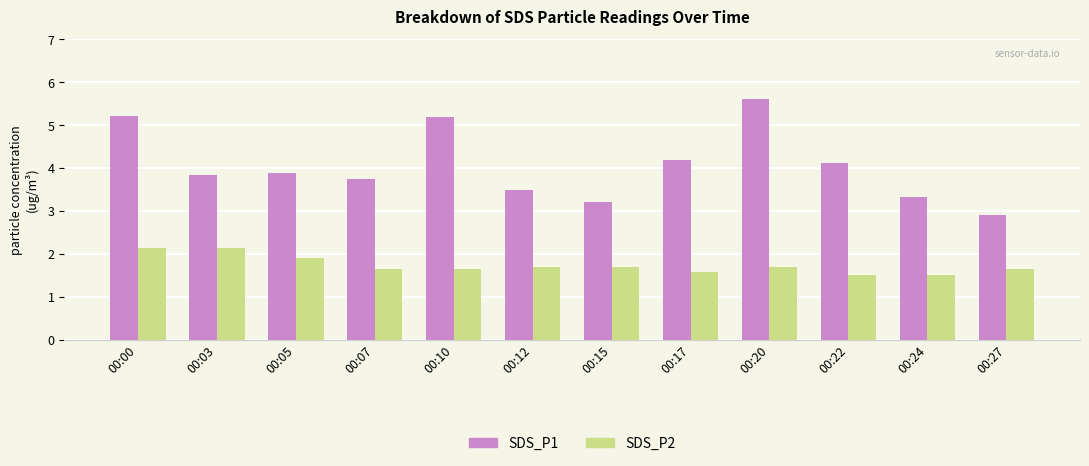

True or false: SDS_P1 has a value of 3.8 at 00:03.

True